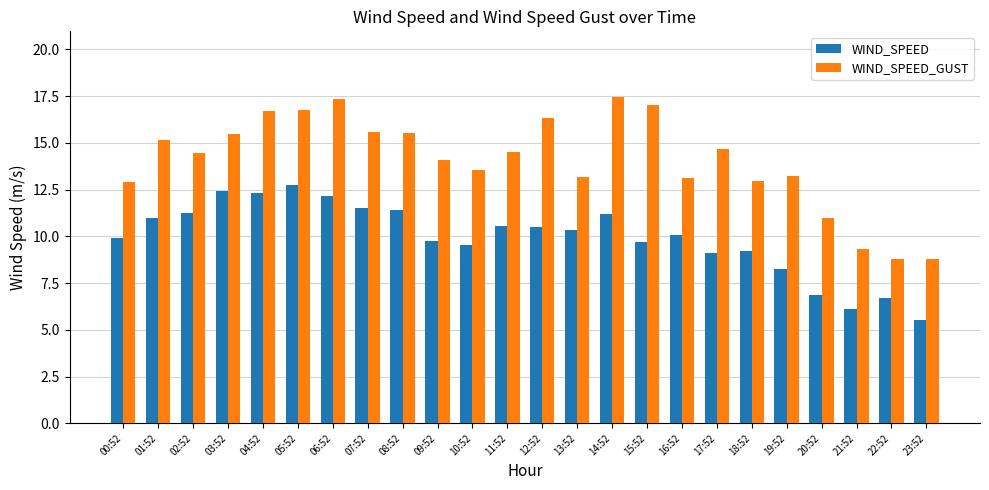

At which category does the chart reach its minimum across all series?

23:52